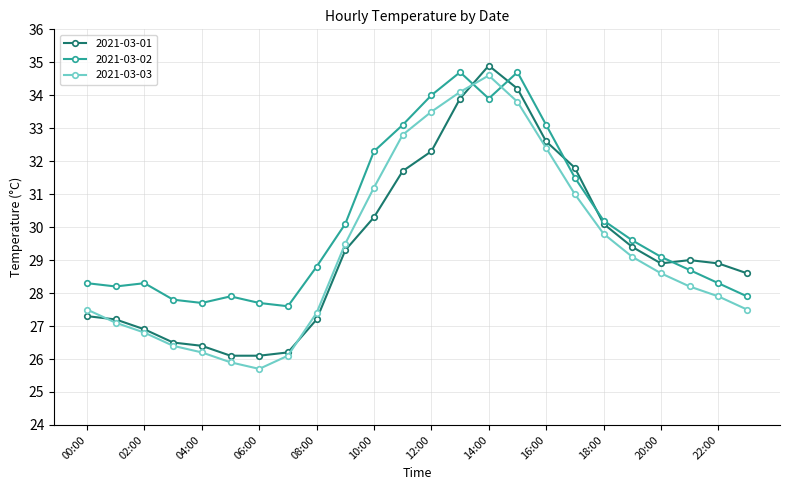

What is the difference between the maximum and minimum values in the 2021-03-02 series?

7.1